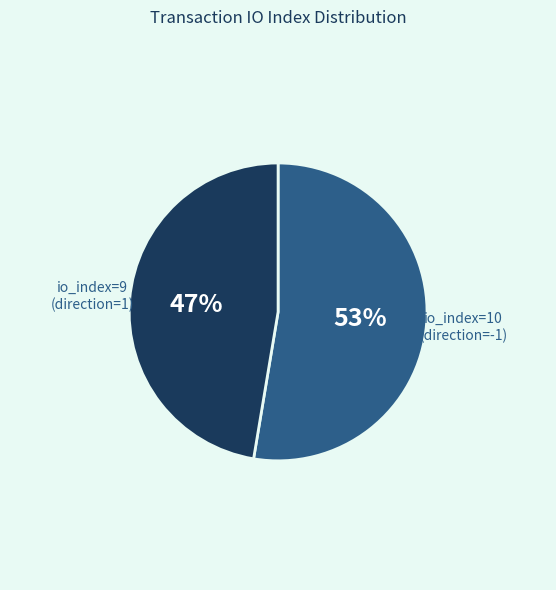

How many slices are in this pie chart?

2